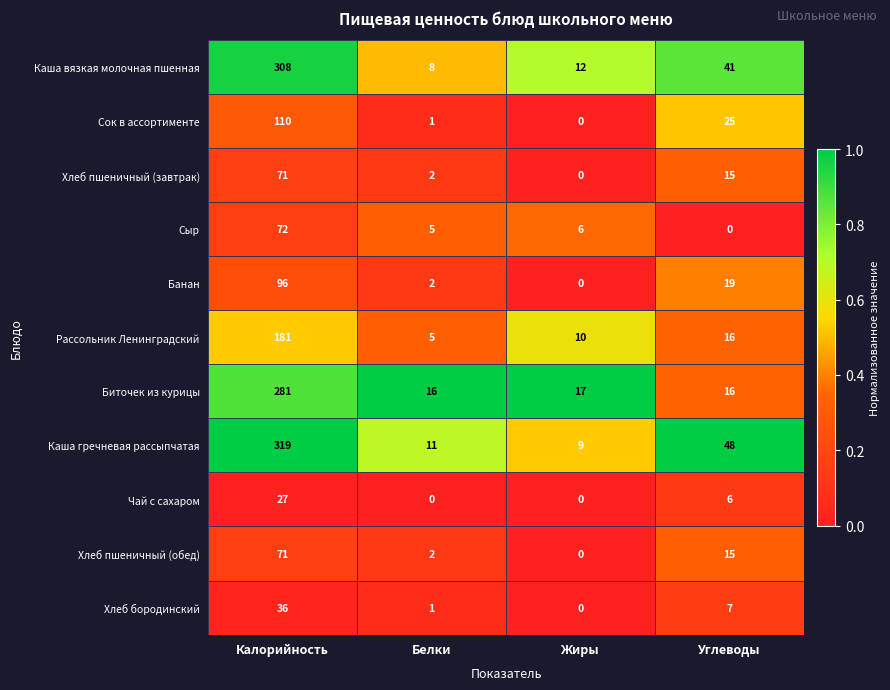

The Хлеб пшеничный (обед) series shows 0 at Жиры. True or false?

True